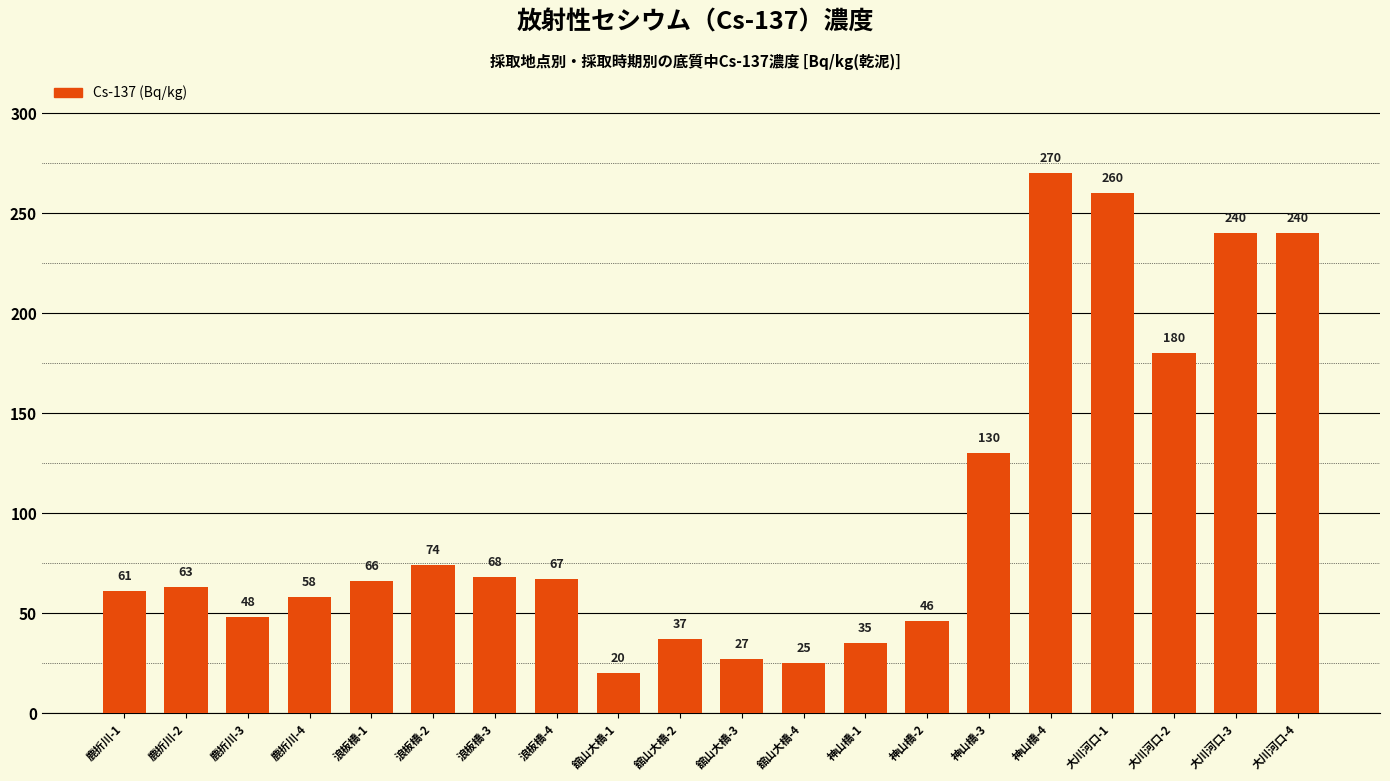

What is the label of the 1st bar from the left?

鹿折川-1